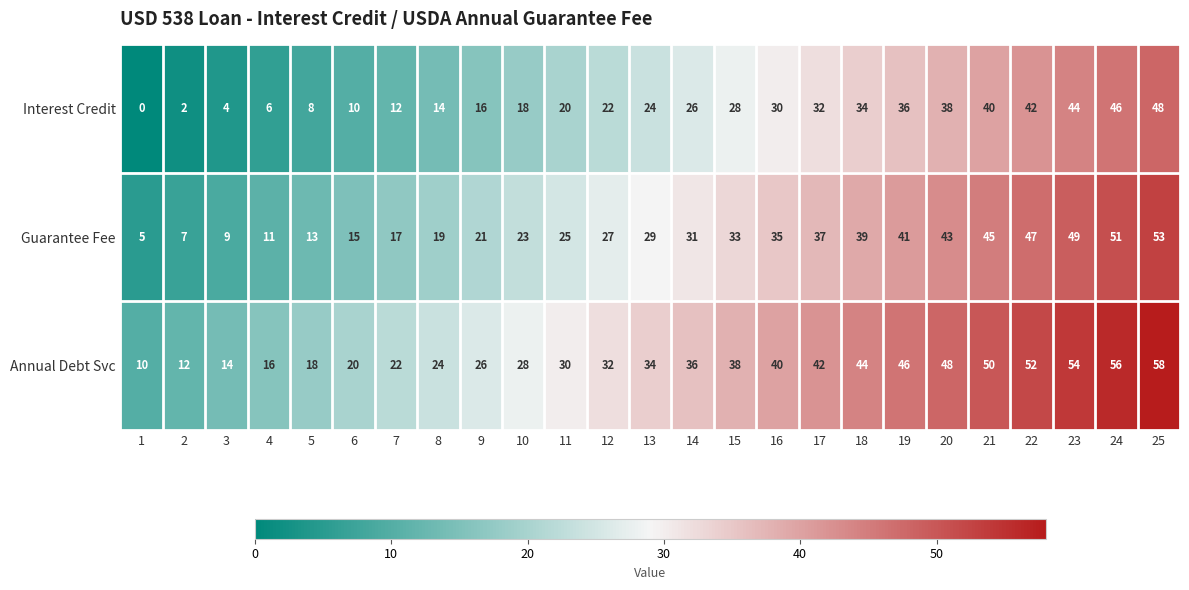

Is the value of Interest Credit at 14 greater than the value of Guarantee Fee at 24?

No